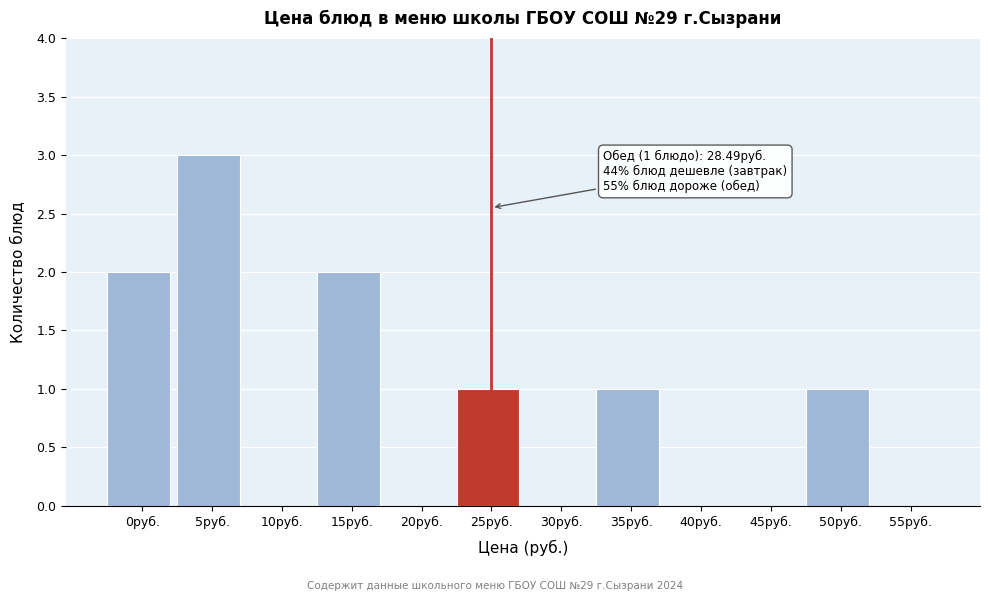

Reading right to left, list all the values displayed in this chart.

55руб.=0	50руб.=1	45руб.=0	40руб.=0	35руб.=1	30руб.=0	25руб.=1	20руб.=0	15руб.=2	10руб.=0	5руб.=3	0руб.=2